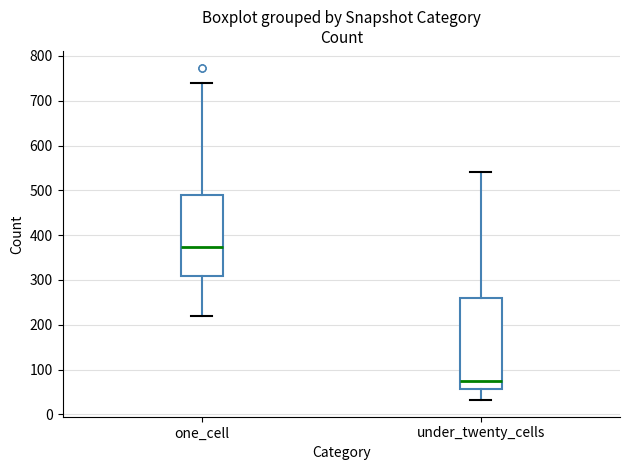

Reading left to right, transcribe this box plot: for each box, give where its median line is, the range the box spans, and where its two whiskers end, as read against the y-axis. The values are not printed on the chart, so give them approximately, as read against the axis.

one_cell: median 370, box 310 to 490, whiskers 220 to 740
under_twenty_cells: median 70, box 60 to 260, whiskers 30 to 540